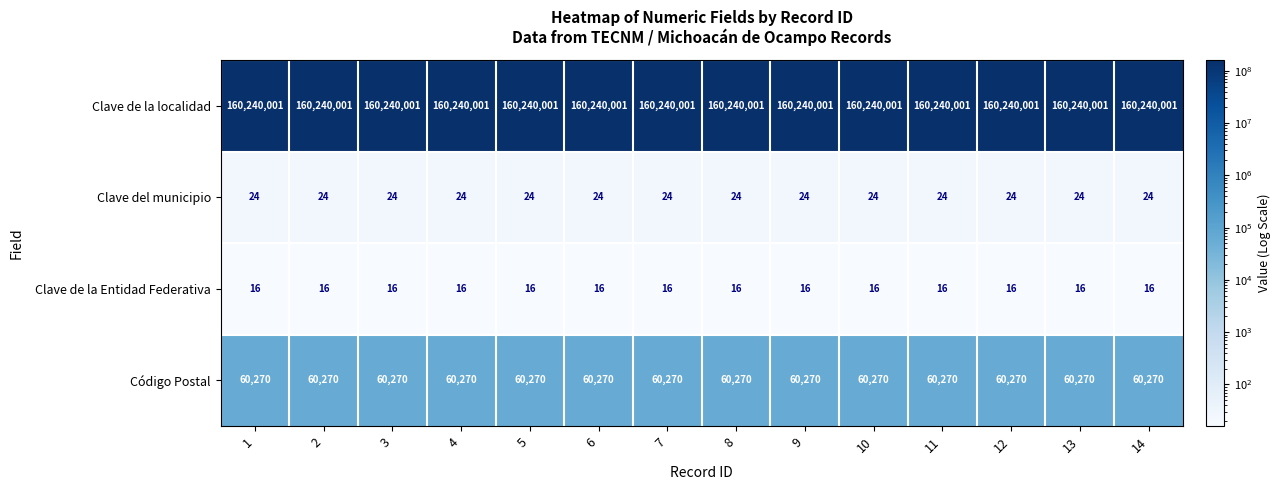

What is the minimum value shown in the chart?

16